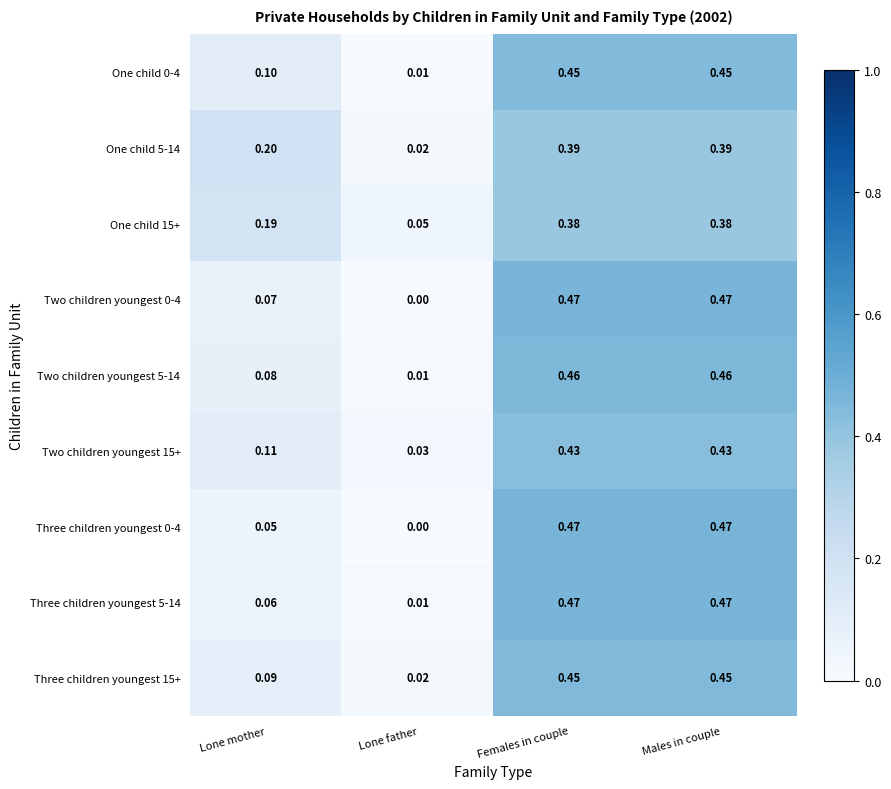

Is the value of One child 15+ at Lone father greater than the value of Two children youngest 0-4 at Lone mother?

No